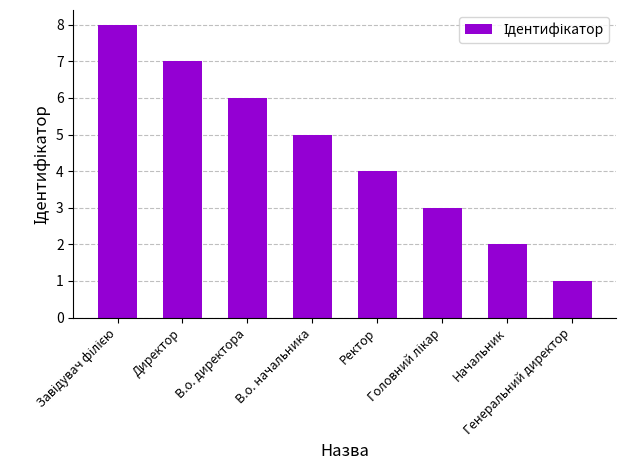

What is the value of the 6th bar from the left?

3